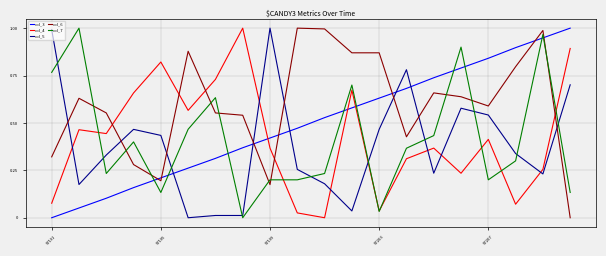

True or false: col_3 and col_4 cross at least once.

True